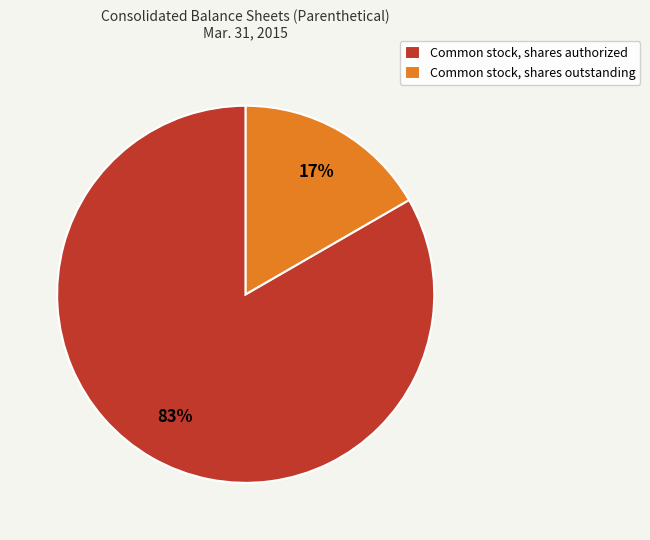

To the nearest percent, what is the average slice percentage?

50%